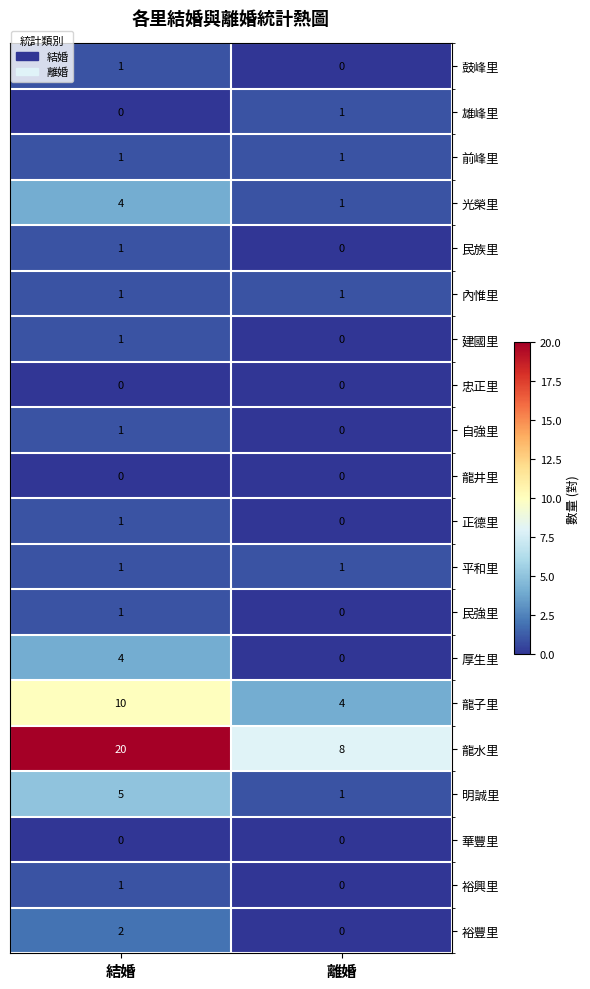

Where is 光榮里 nearest to the value 2?

離婚